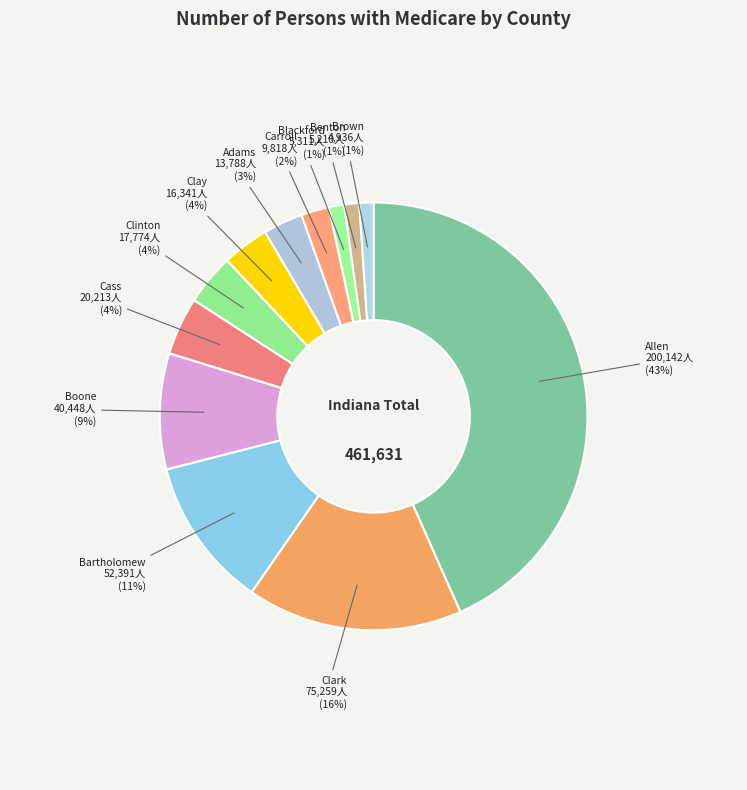

Does Clay represent more than half of the total?

No